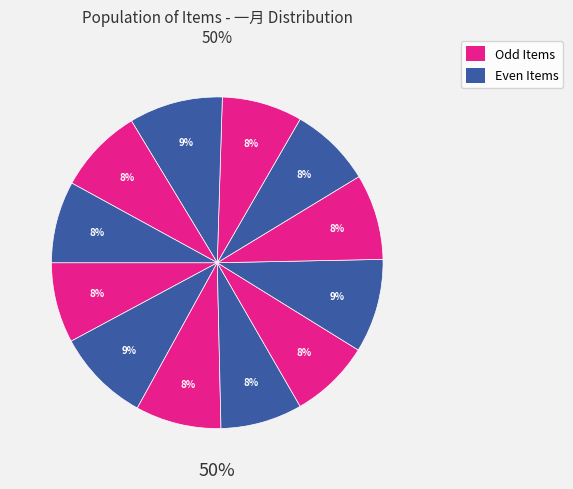

Which slice is the smallest?

Item-1